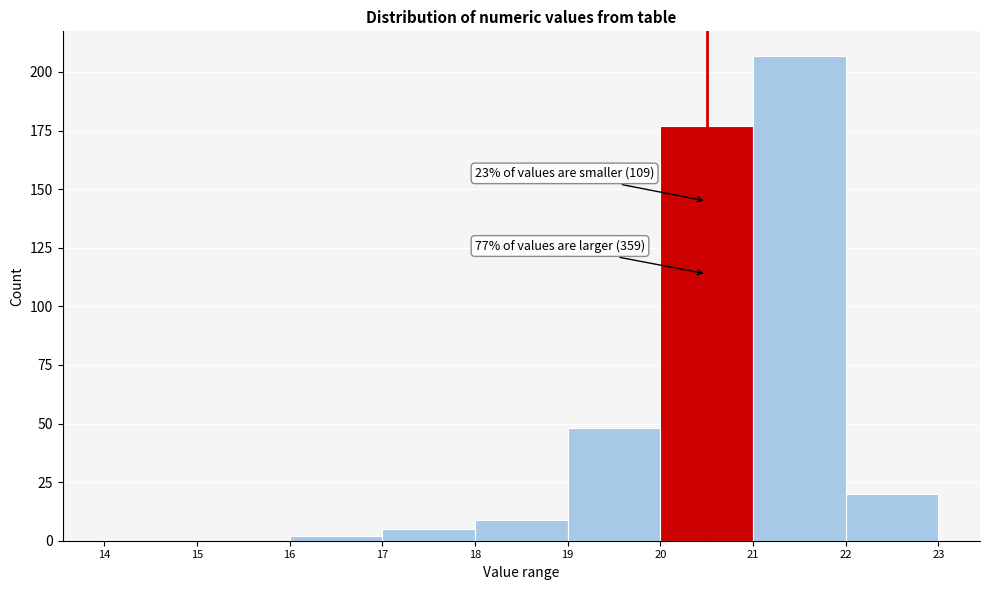

Which range on the x-axis has the tallest bar?

21 to 22